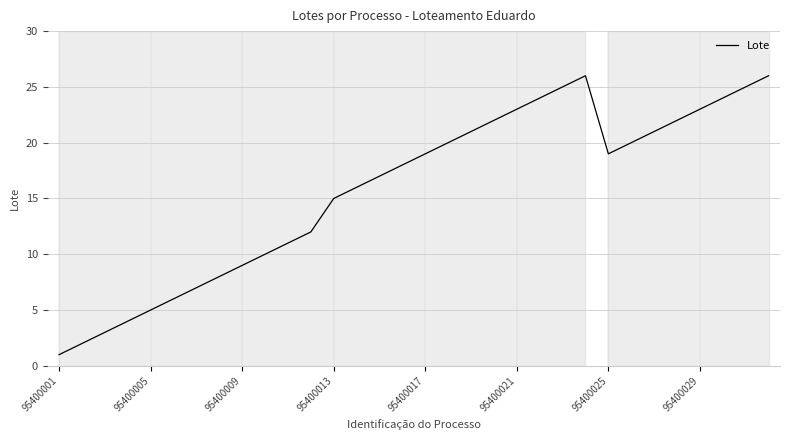

Reading left to right, what are all the values shown in this chart?

1	2	3	4	5	6	7	8	9	10	11	12	15	16	17	18	19	20	21	22	23	24	25	26	19	20	21	22	23	24	25	26